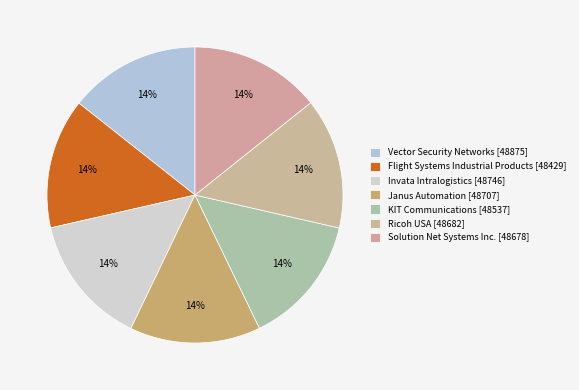

Which category has the smallest portion of the pie?

Flight Systems Industrial Products